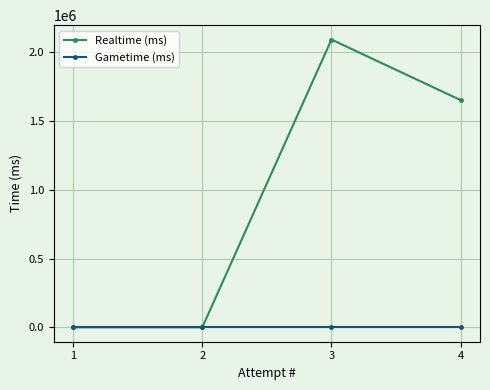

Reading left to right, list all the values displayed in this chart.

Realtime (ms): 1=0	2=0	3=2091764	4=1651552
Gametime (ms): 1=0	2=0	3=0	4=0